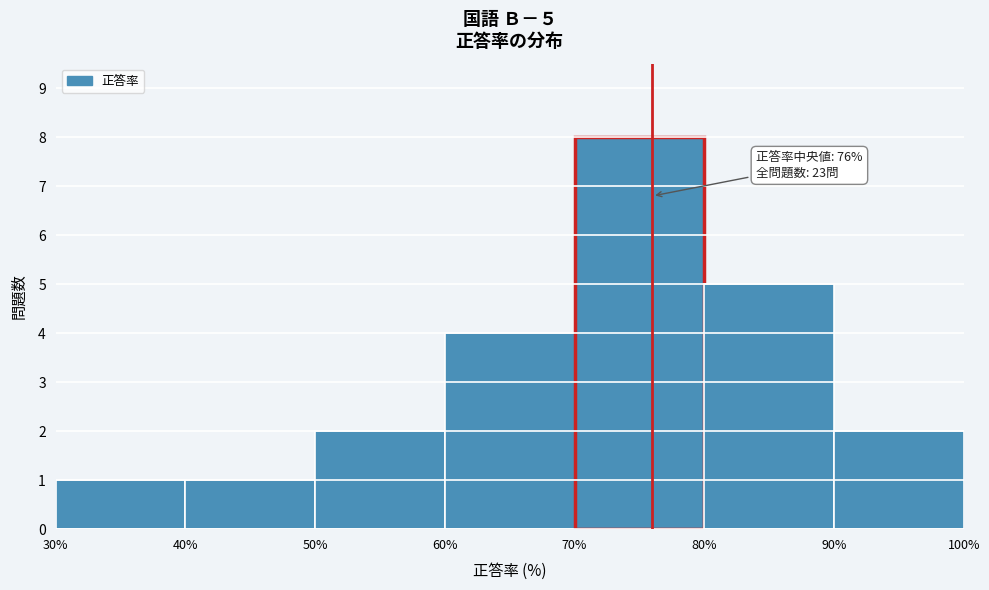

Over which range of the x-axis is the bar tallest?

70% to 80%